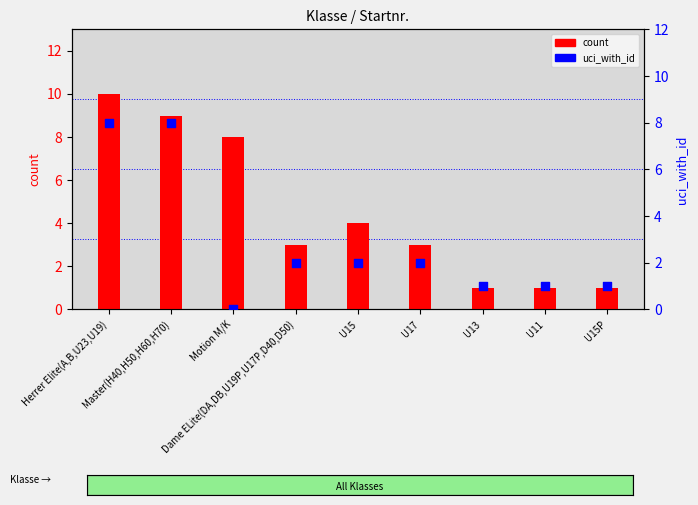

What is the total value across all series at U15?

6